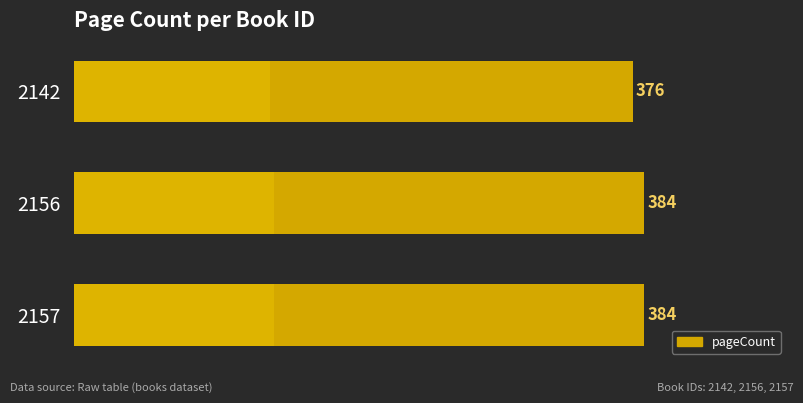

Does the chart contain stacked bars?

No